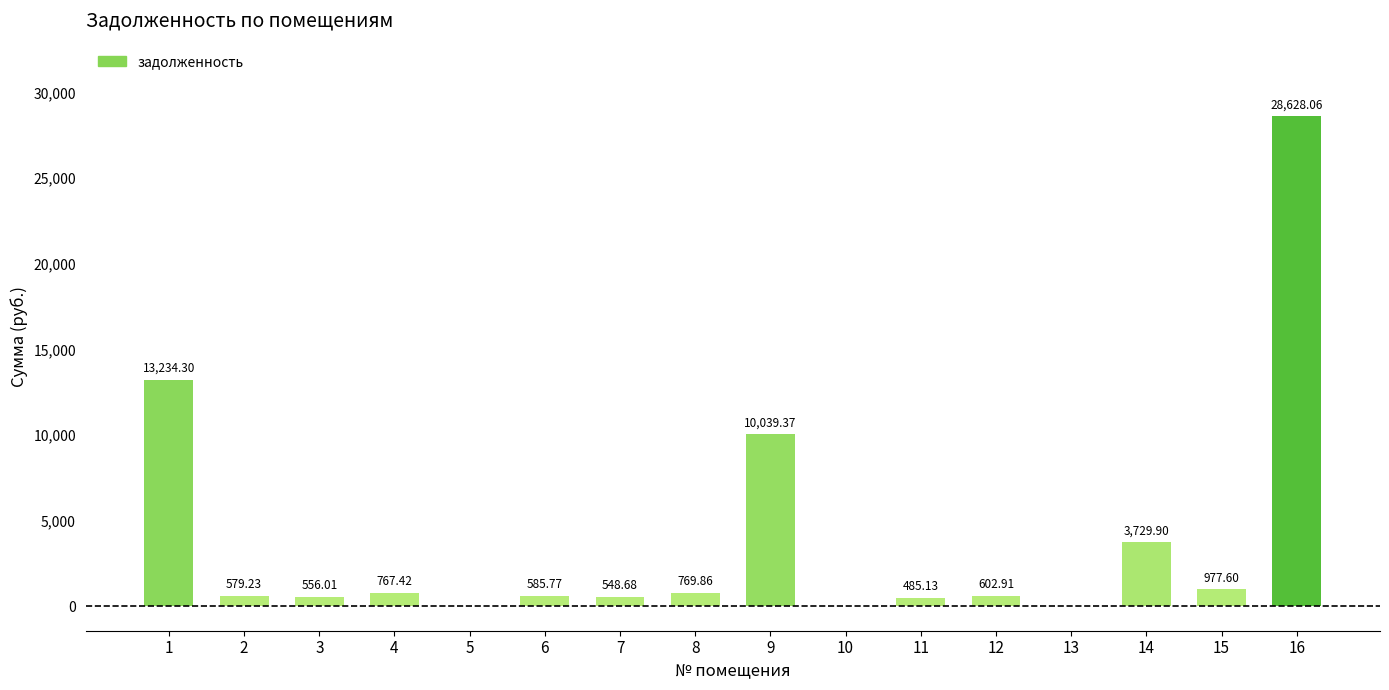

At which category does the chart reach its peak across all series?

16